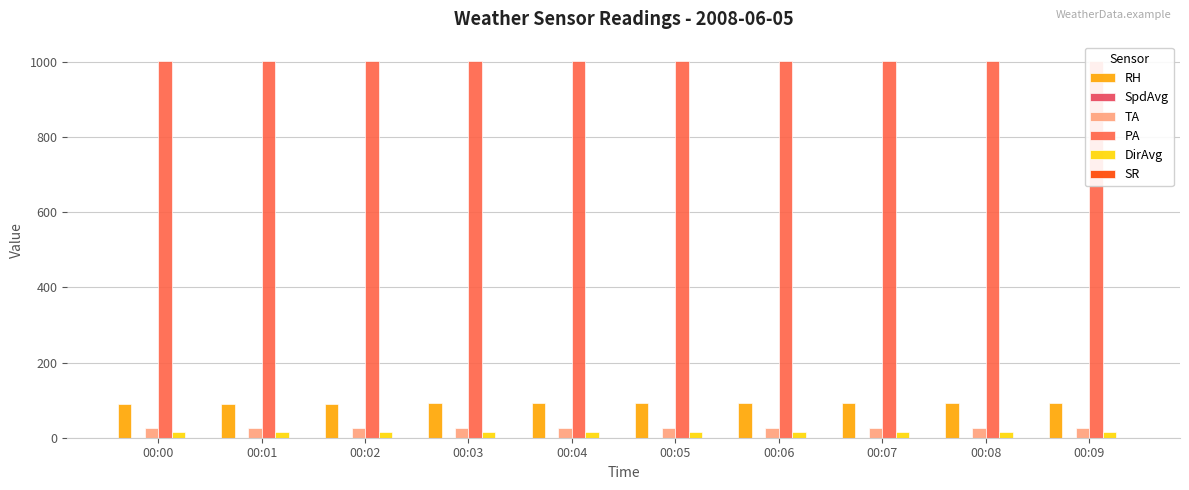

What is the difference between the highest and lowest values at 00:08?

1003.7